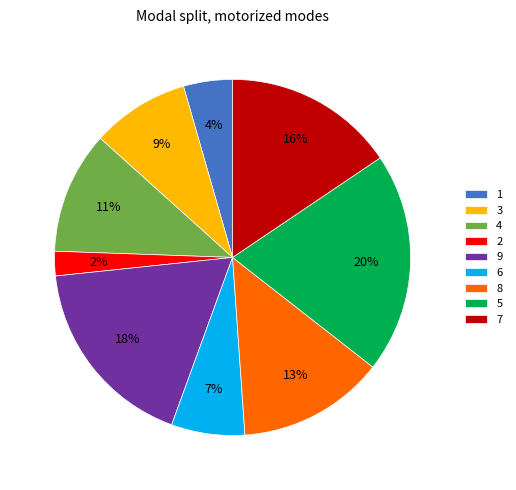

Is there any slice that represents more than half of the pie?

No